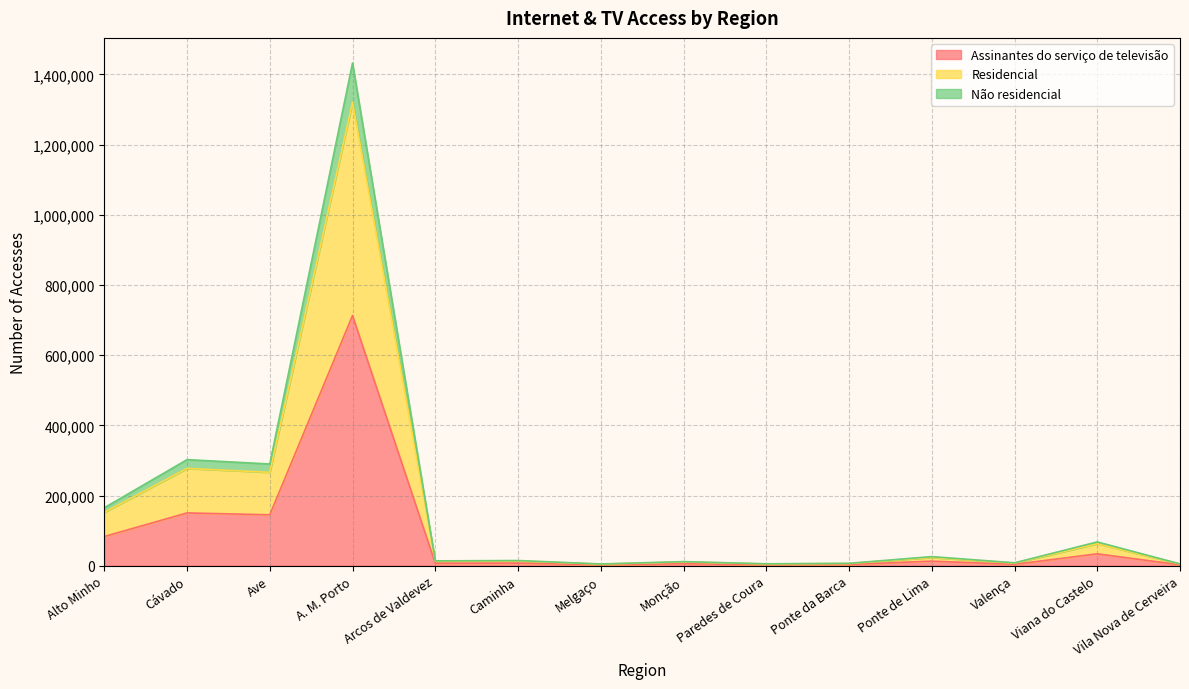

Reading left to right, list all the values displayed in this chart.

Assinantes do serviço de televisão: 83212	150459	145075	712800	7167	7501	2593	5842	2832	3543	13099	4004	33937	2694
Residencial: 152100	277142	266189	1320044	12832	13637	4623	10751	5175	6345	23659	7493	62766	4819
Não residencial: 165227	302283	289894	1432265	13831	14816	4997	11708	5506	6873	26014	8340	67854	5288